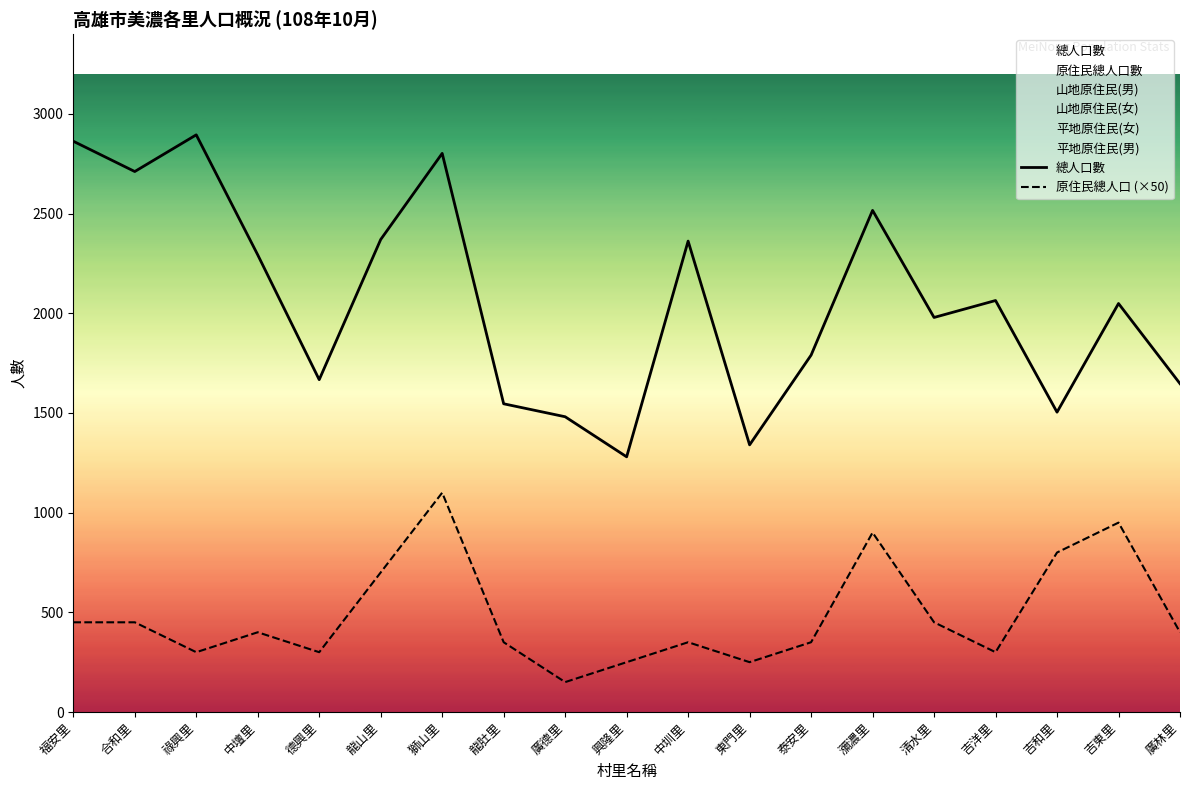

In 原住民總人口 (×50), how many points are higher than both neighbors (excluding endpoints)?

5